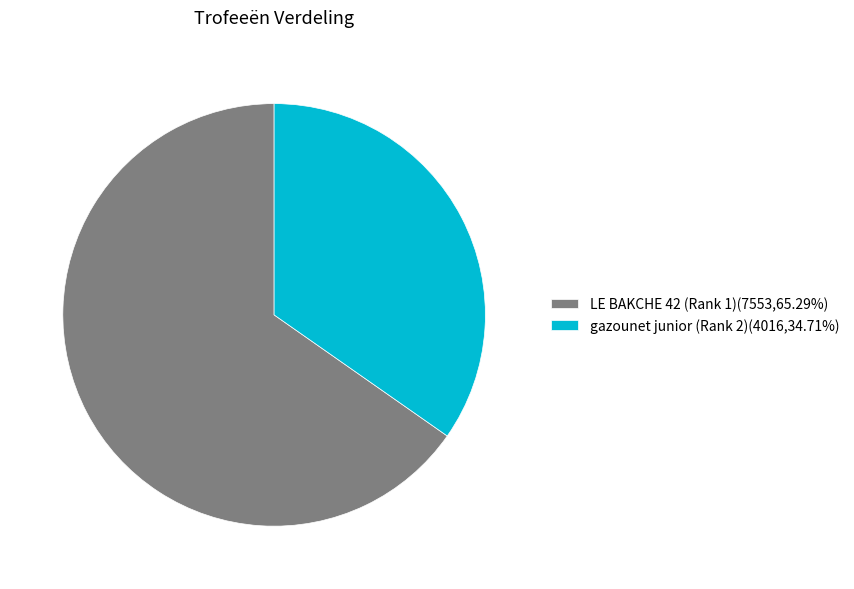

Do LE BAKCHE 42 (Rank 1)(7553,65.29%) and gazounet junior (Rank 2)(4016,34.71%) together represent more than half of the pie?

Yes